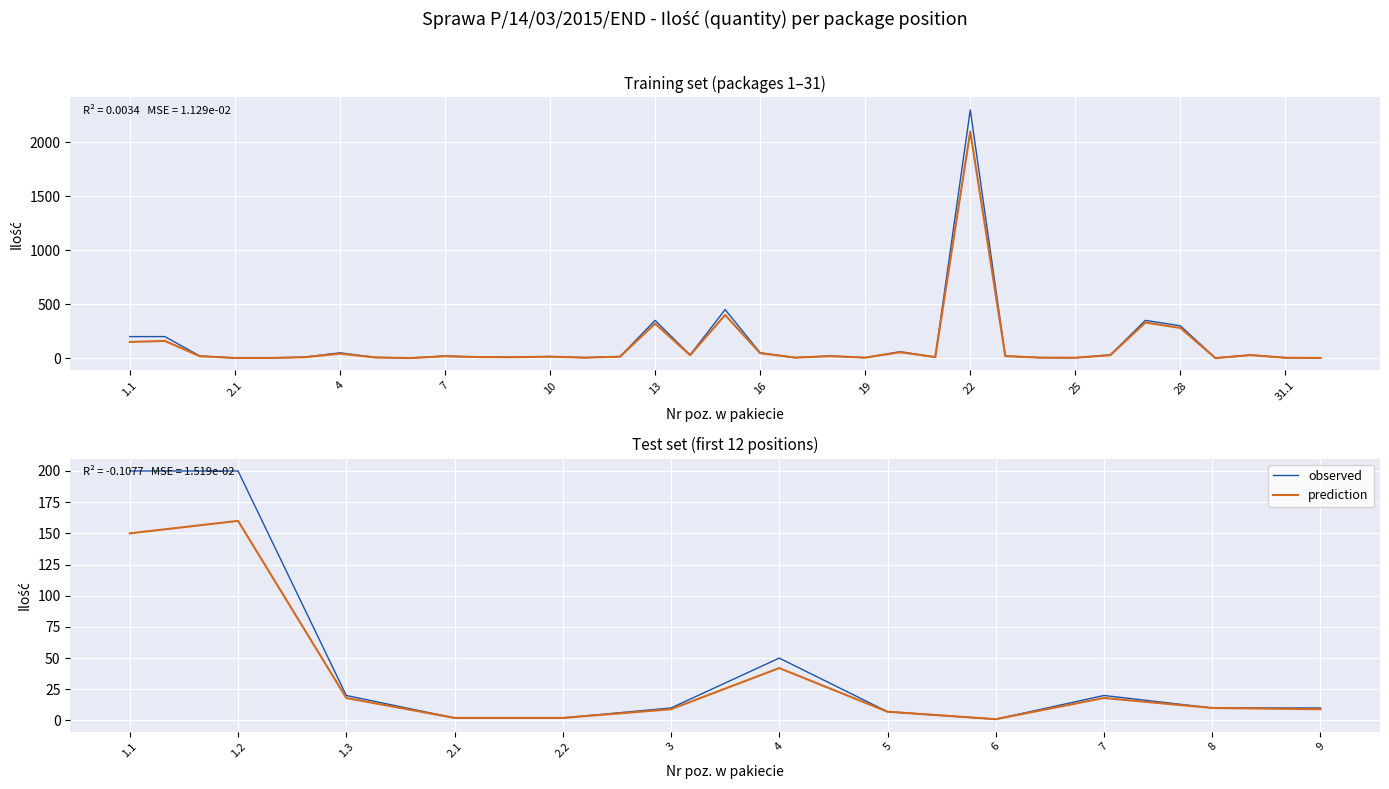

What is the value of the Ilość (observed) point at the 34th from the left?

4